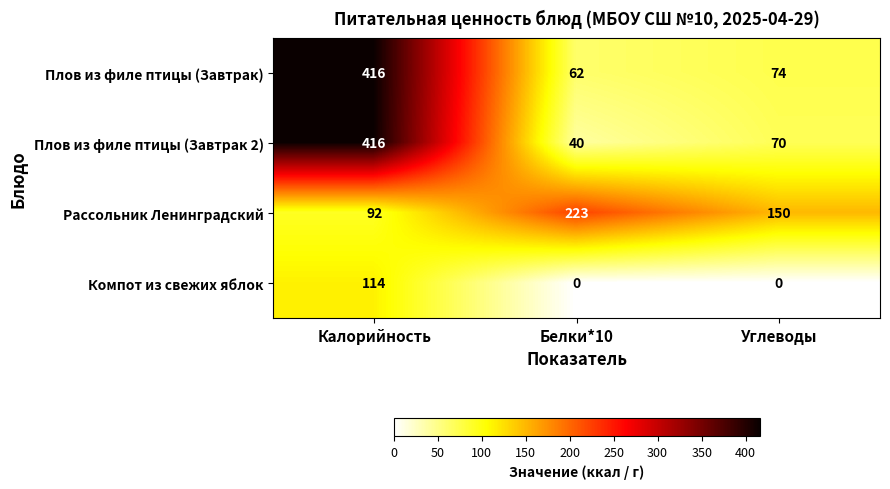

True or false: Рассольник Ленинградский has a value of 27 at Калорийность.

False